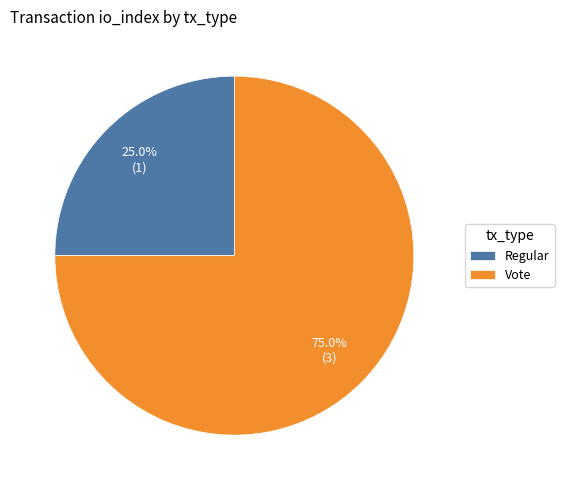

True or false: Vote accounts for 66% of the total.

False